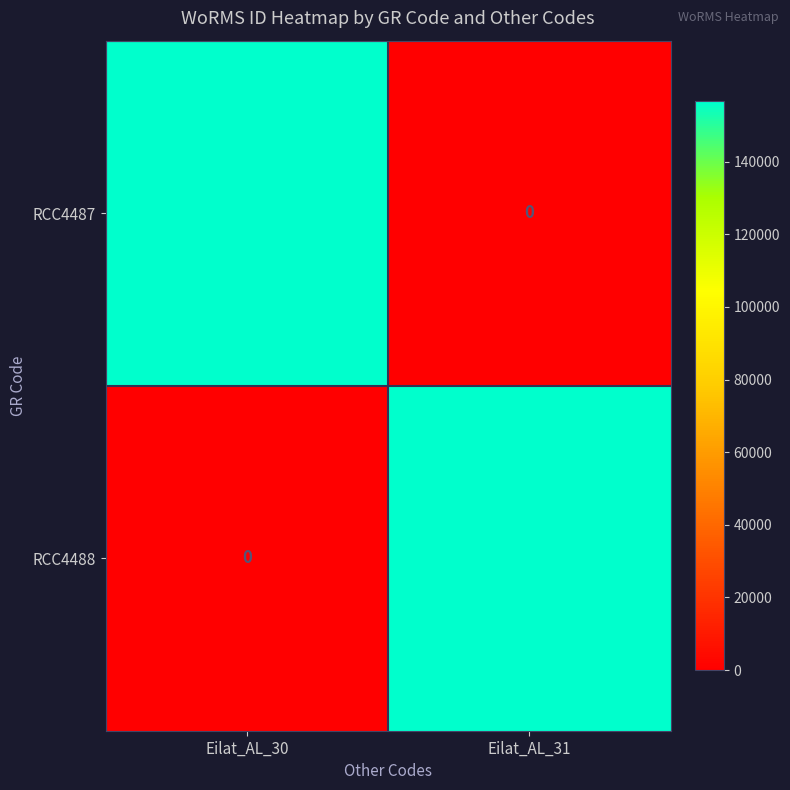

At Eilat_AL_30, list the series in order from smallest to largest.

RCC4488, RCC4487